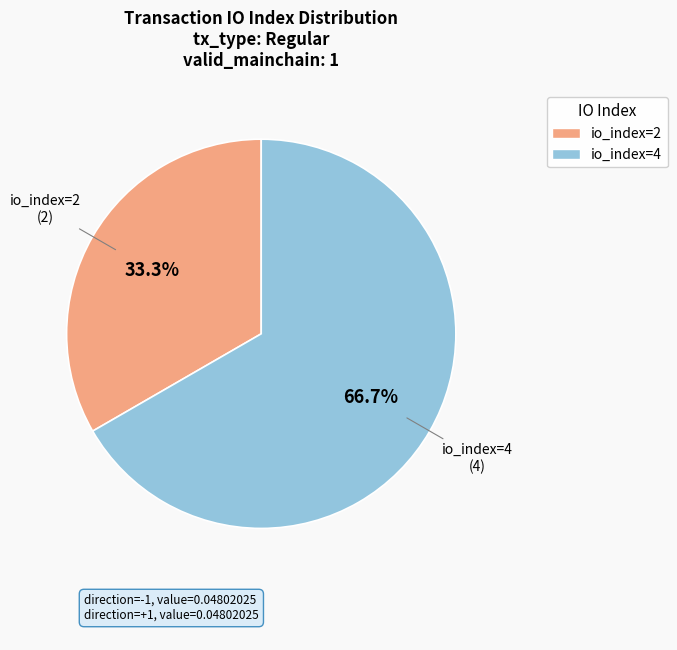

What is the majority slice?

io_index=4